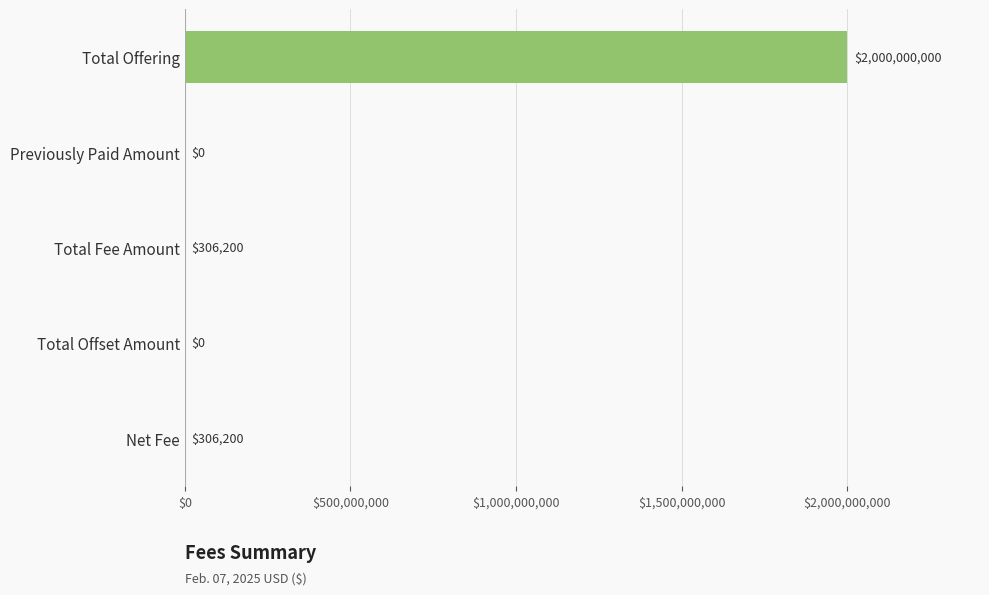

What is the change in value from Total Offering to Total Offset Amount?

-2000000000